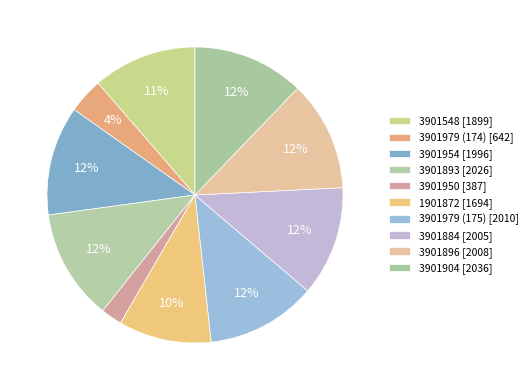

To the nearest percent, what is the difference between the largest and smallest slice percentages?

10%